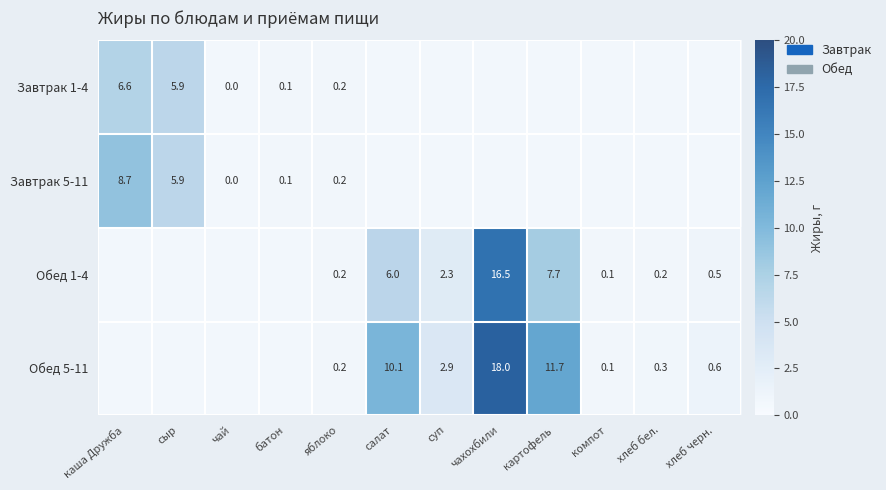

Is the value of Завтрак 5-11 at яблоко greater than the value of Обед 5-11 at компот?

Yes